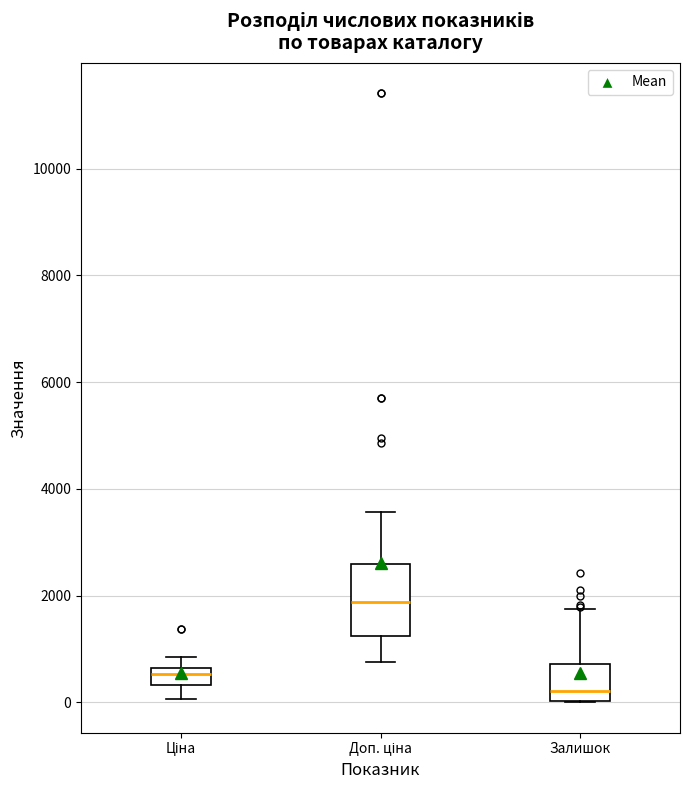

Which box is the tallest, from its lower edge to its upper edge?

Доп. ціна